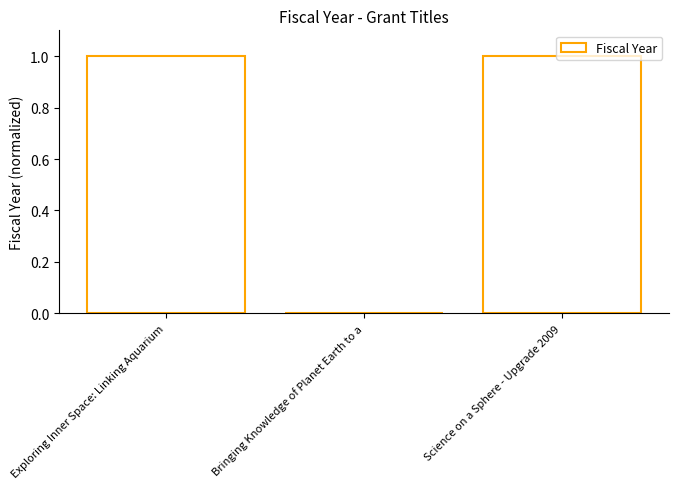

What is the change in value from Bringing Knowledge of Planet Earth to a to Science on a Sphere - Upgrade 2009?

+1